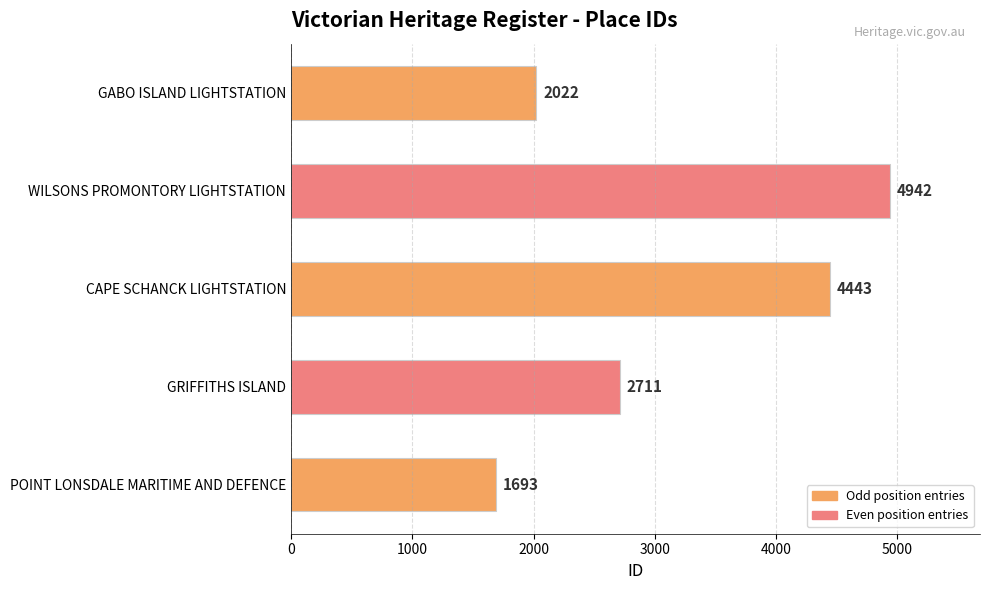

Does the chart contain stacked bars?

No